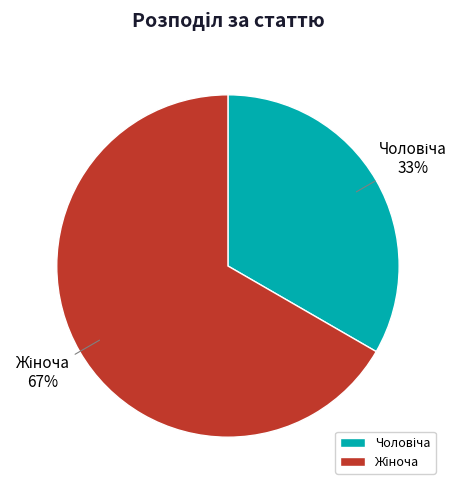

To the nearest percent, what is the average slice percentage?

50%